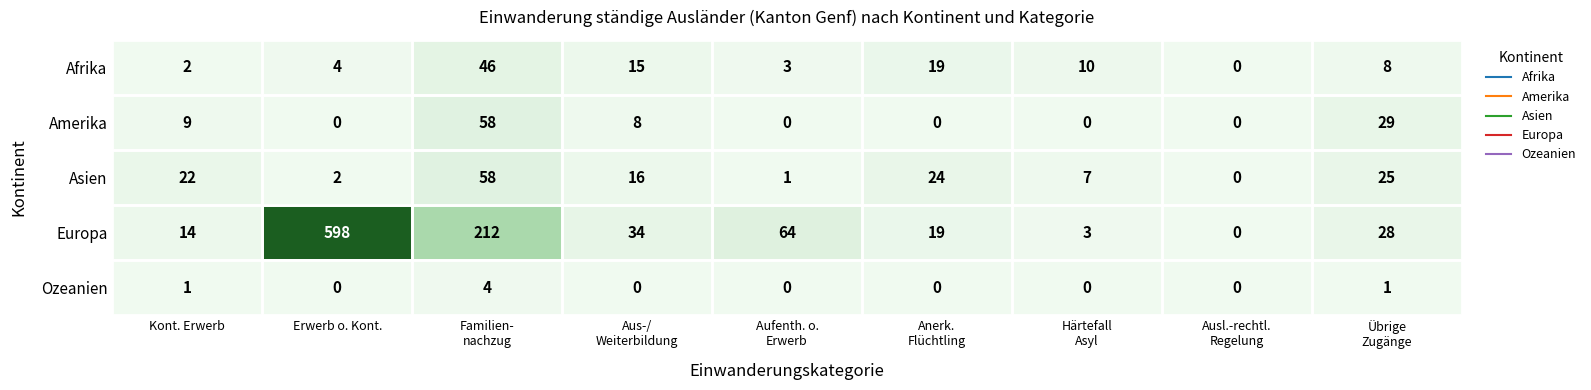

How many distinct data groups are displayed?

5